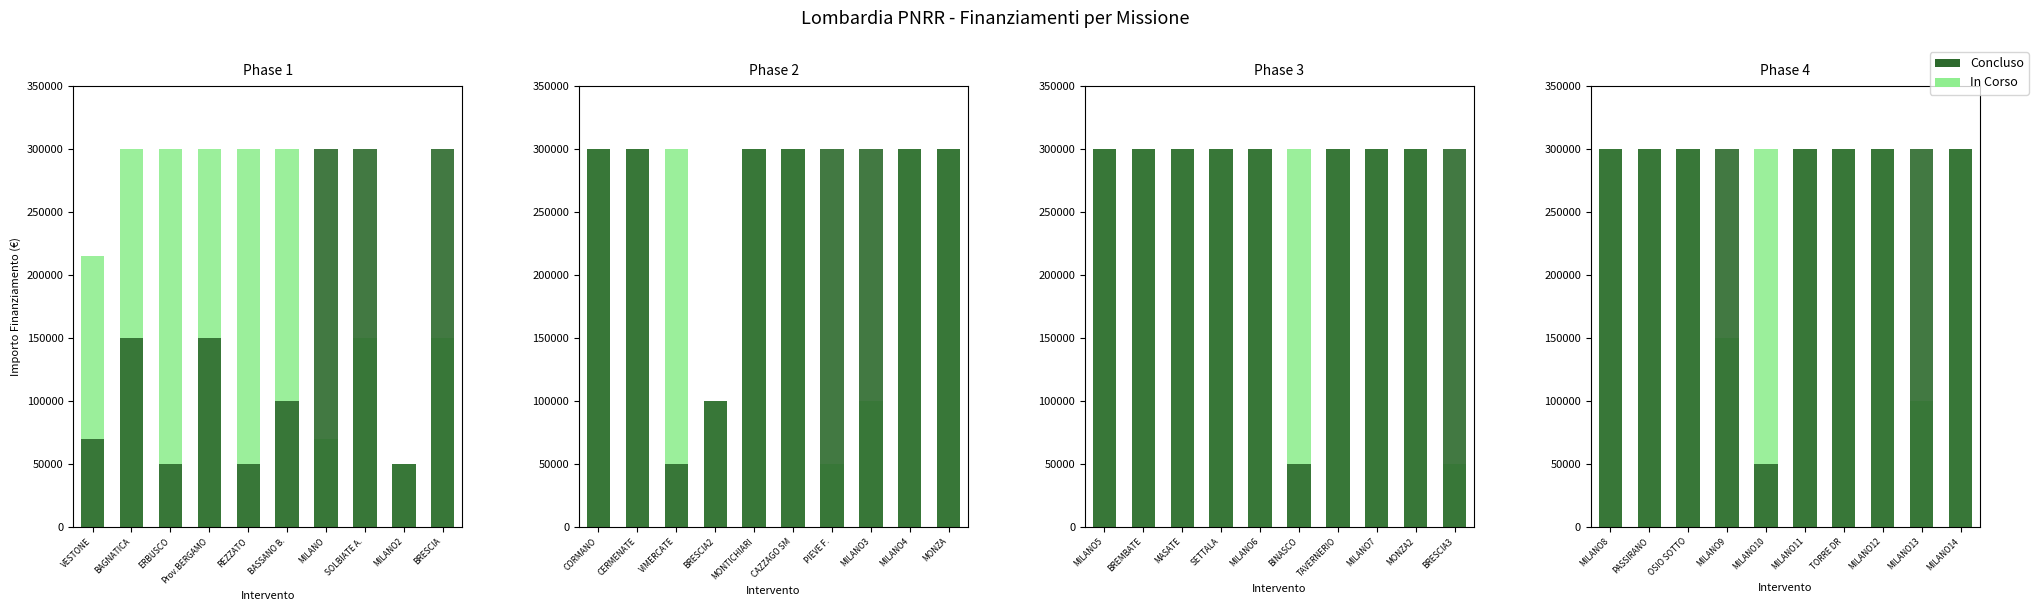

Which label corresponds to the smallest value in the chart?

MILANO10